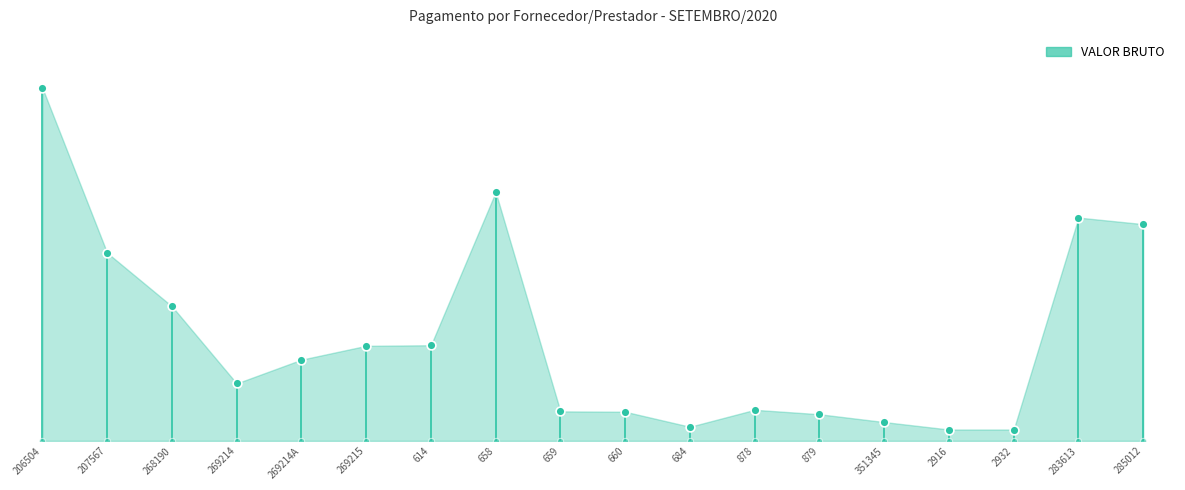

Between 614 and 351345, which is larger?

614